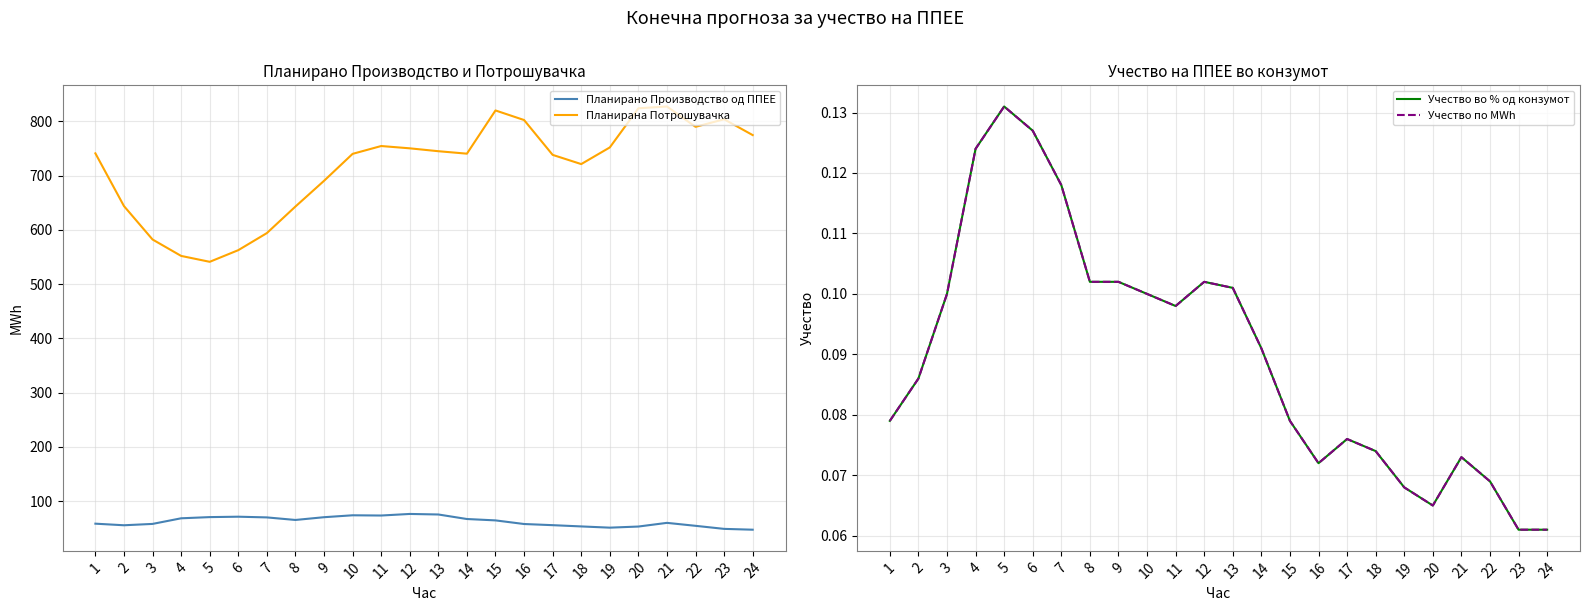

Count the number of categories in the chart.

24